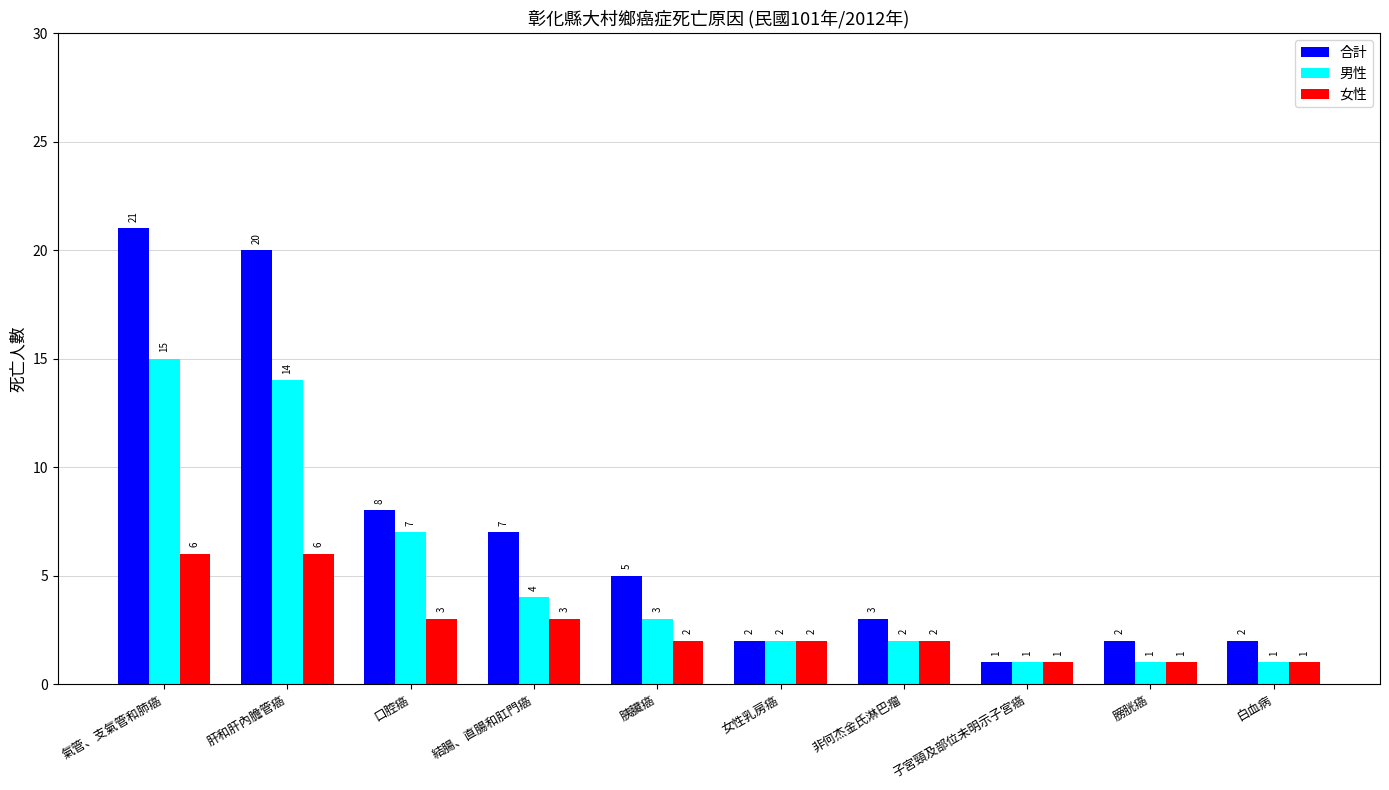

Where is 男性 nearest to the value 8?

口腔癌